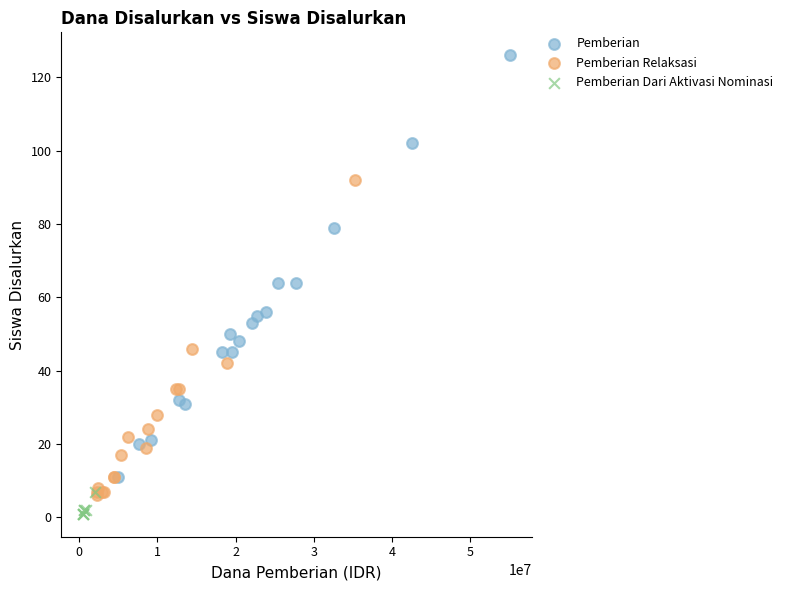

Which series contains the highest Y value?

Pemberian